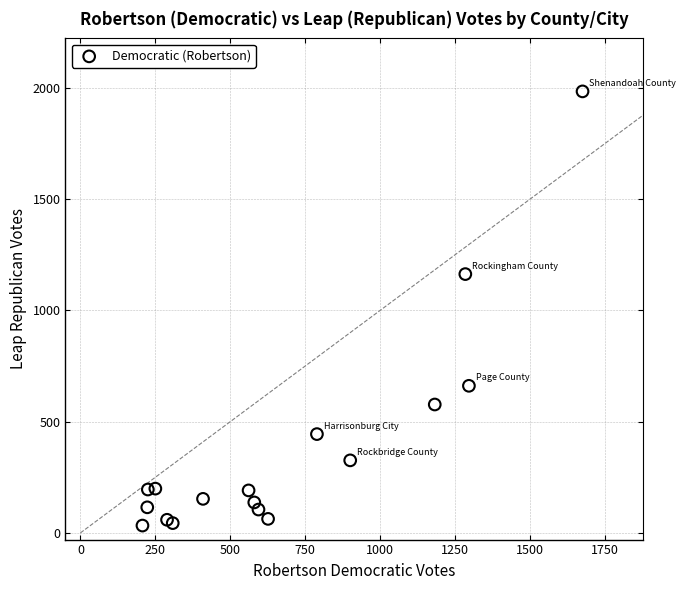

What Y value in the scatter plot is closest to 1008?

1163